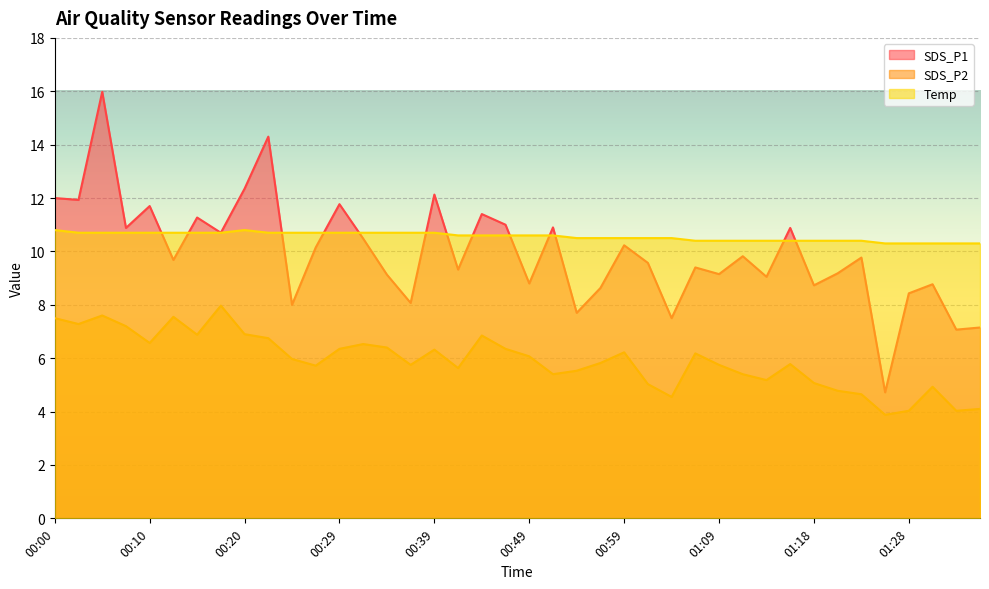

Rank the series at 01:01 from highest to lowest value.

Temp, SDS_P1, SDS_P2